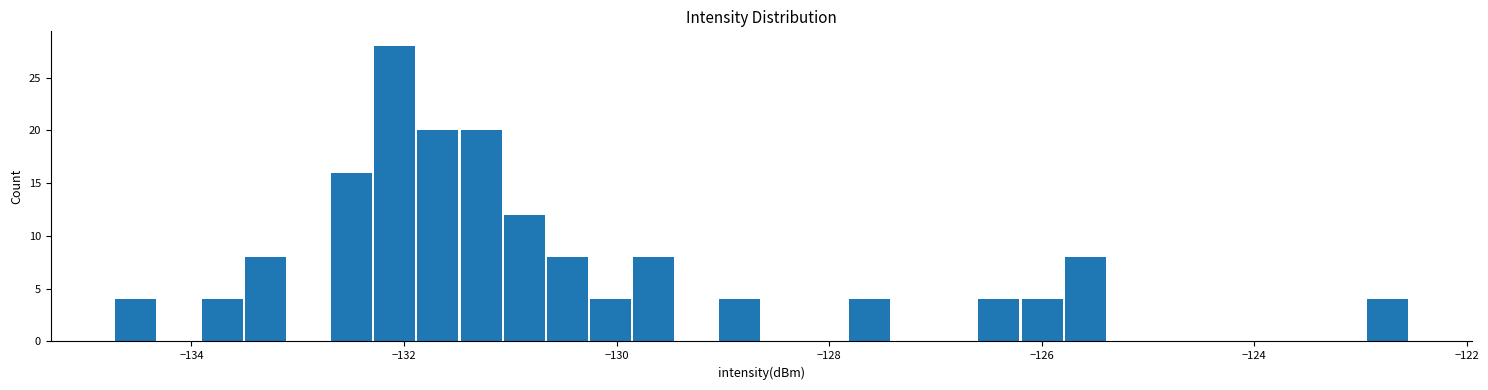

Around what value on the x-axis is the tallest bar? Give the approximate position of its centre, as read against the axis.

-132.0